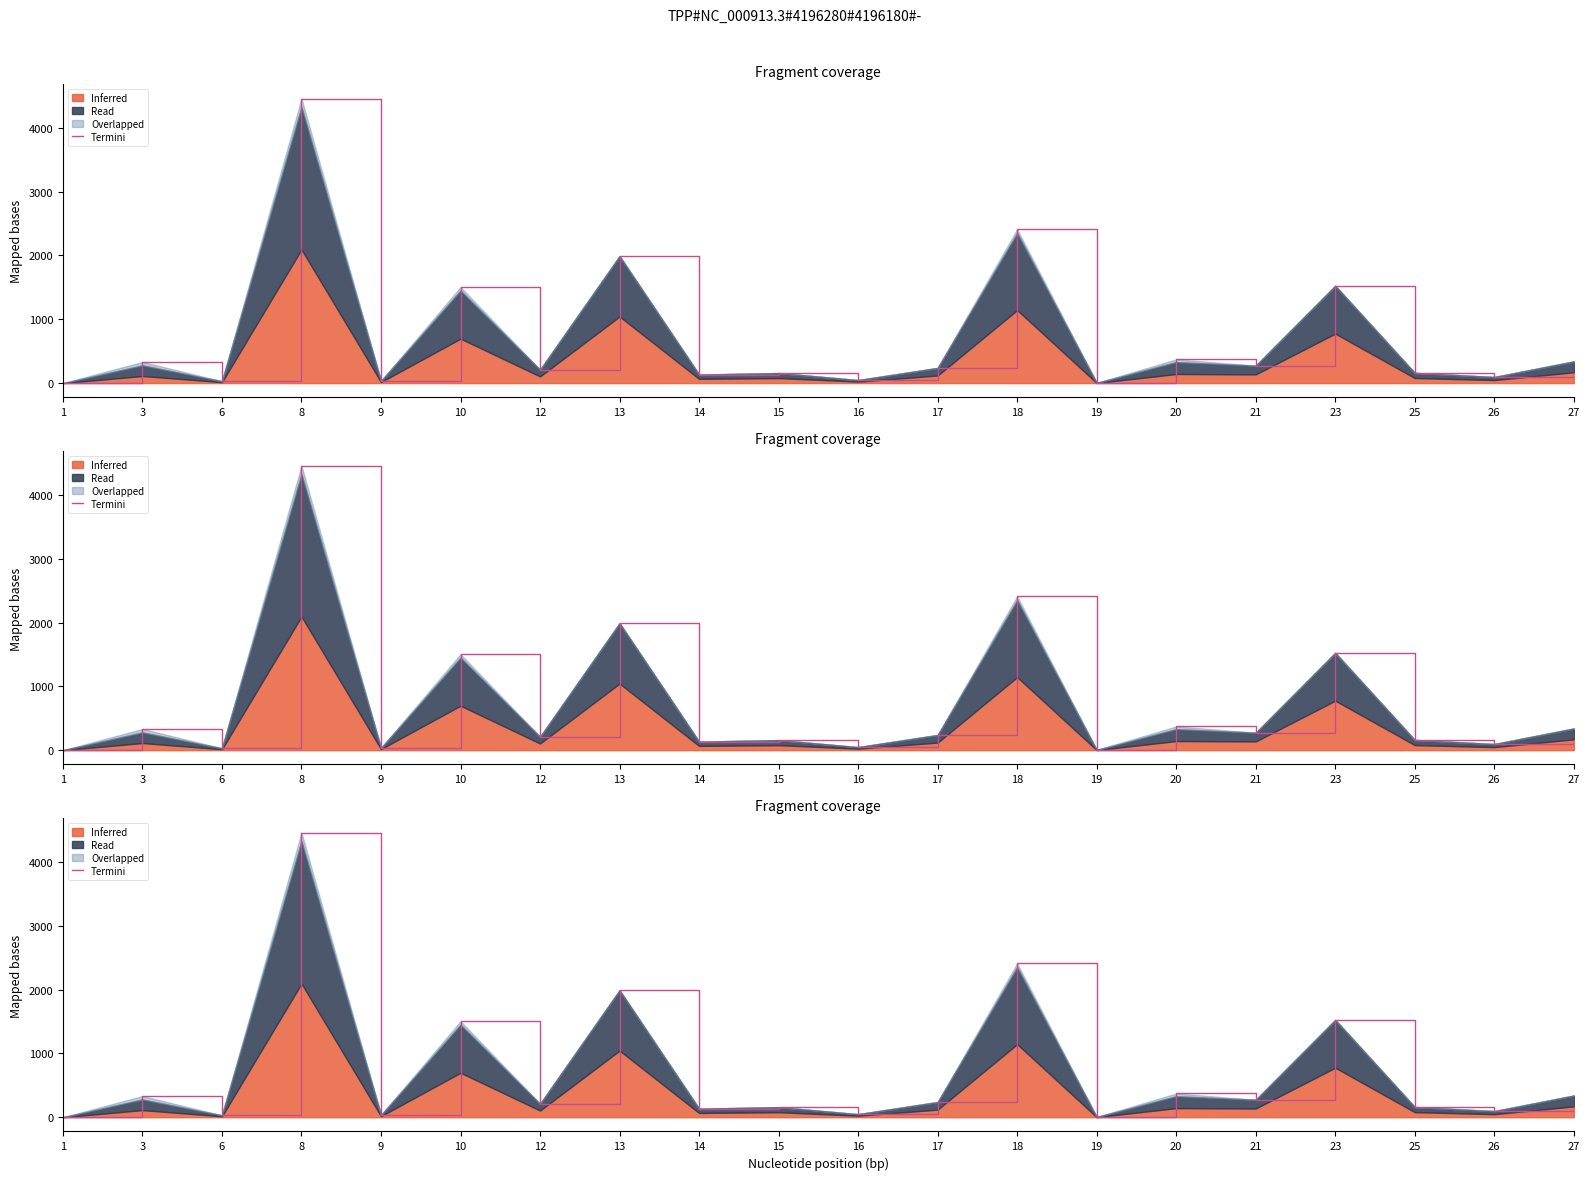

List the labels in order of value, largest first.

8, 18, 13, 23, 10, 20, 27, 3, 21, 17, 12, 25, 15, 14, 26, 16, 9, 6, 19, 1